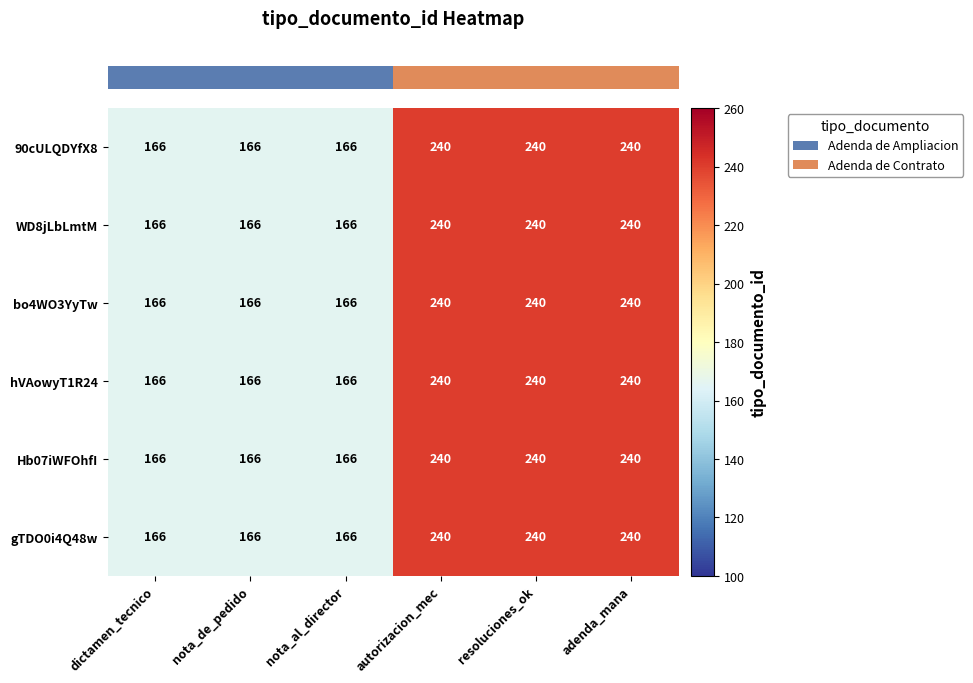

How many WD8jLbLmtM values are between 166 and 240?

6